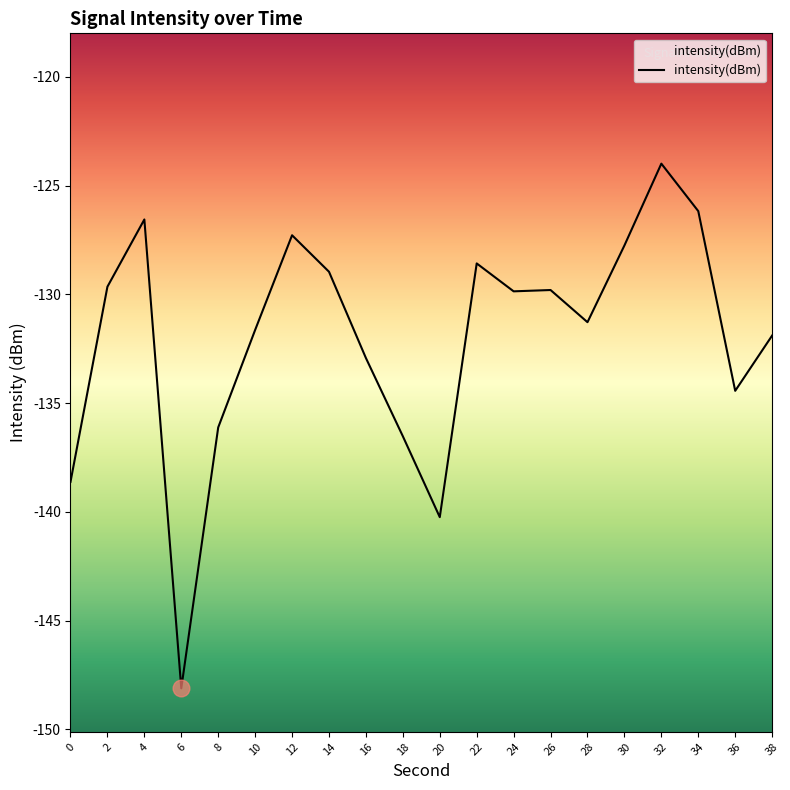

Does the chart have visible grid lines?

No